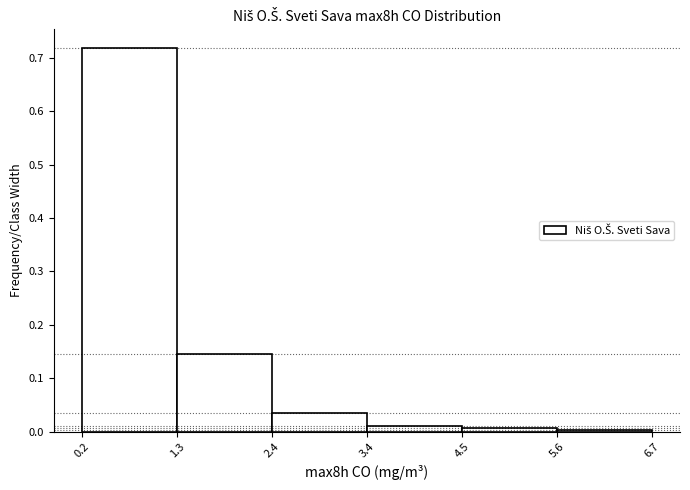

Which range on the x-axis has the tallest bar?

0.2 to 1.3